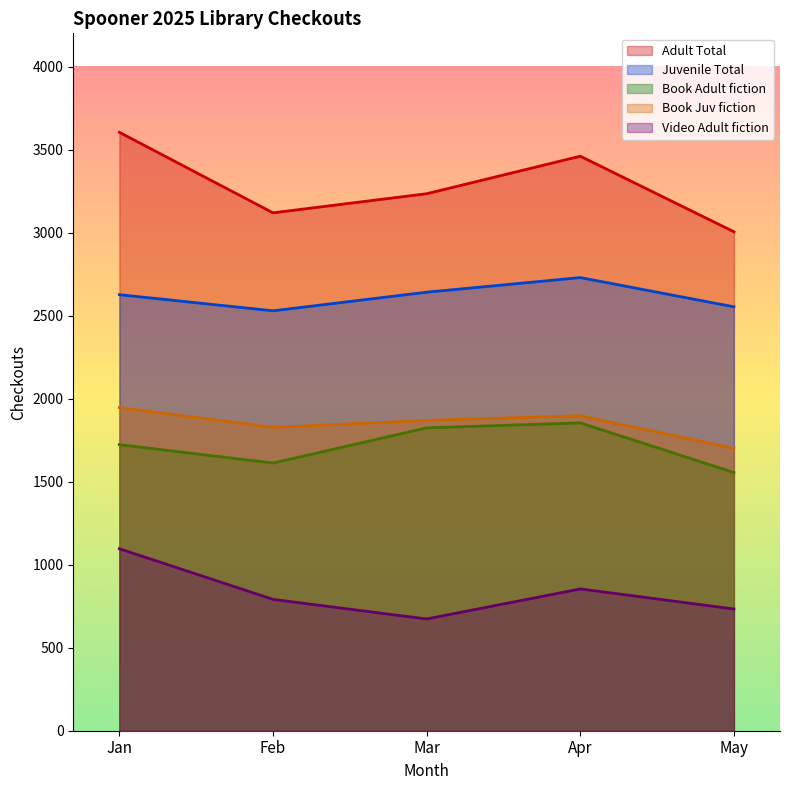

Reading left to right, extract all data points from this chart.

Adult Total: Jan=3604	Feb=3119	Mar=3234	Apr=3460	May=3005
Juvenile Total: Jan=2626	Feb=2529	Mar=2641	Apr=2729	May=2553
Book Adult fiction: Jan=1723	Feb=1612	Mar=1824	Apr=1854	May=1555
Book Juv fiction: Jan=1946	Feb=1827	Mar=1869	Apr=1897	May=1701
Video Adult fiction: Jan=1096	Feb=791	Mar=673	Apr=854	May=733